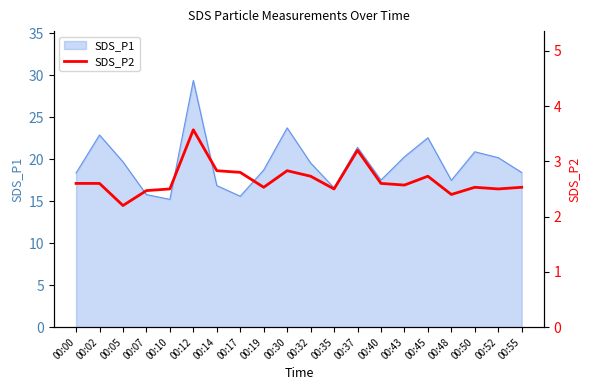

What is the lowest value of the SDS_P1 series?

15.2